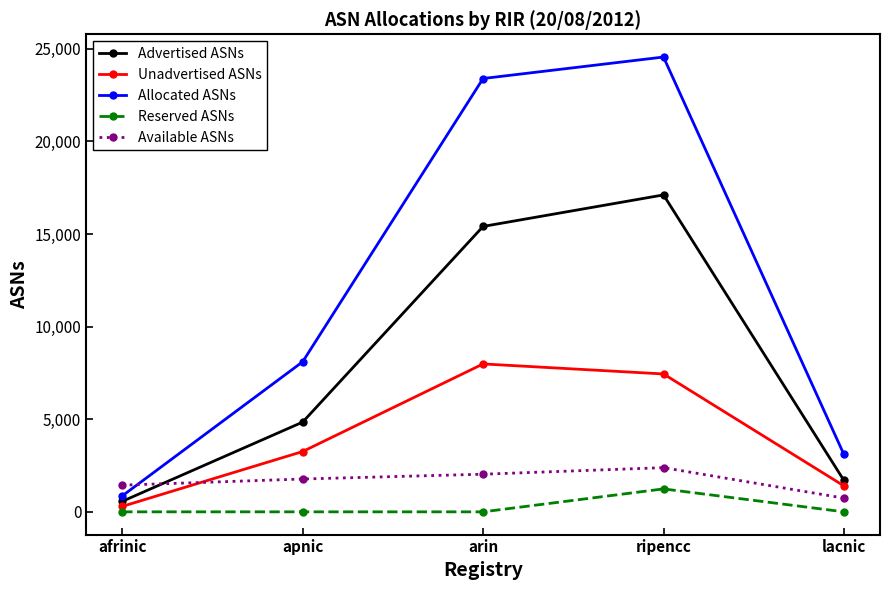

What is the difference between the Advertised ASNs values at lacnic and afrinic?

1130